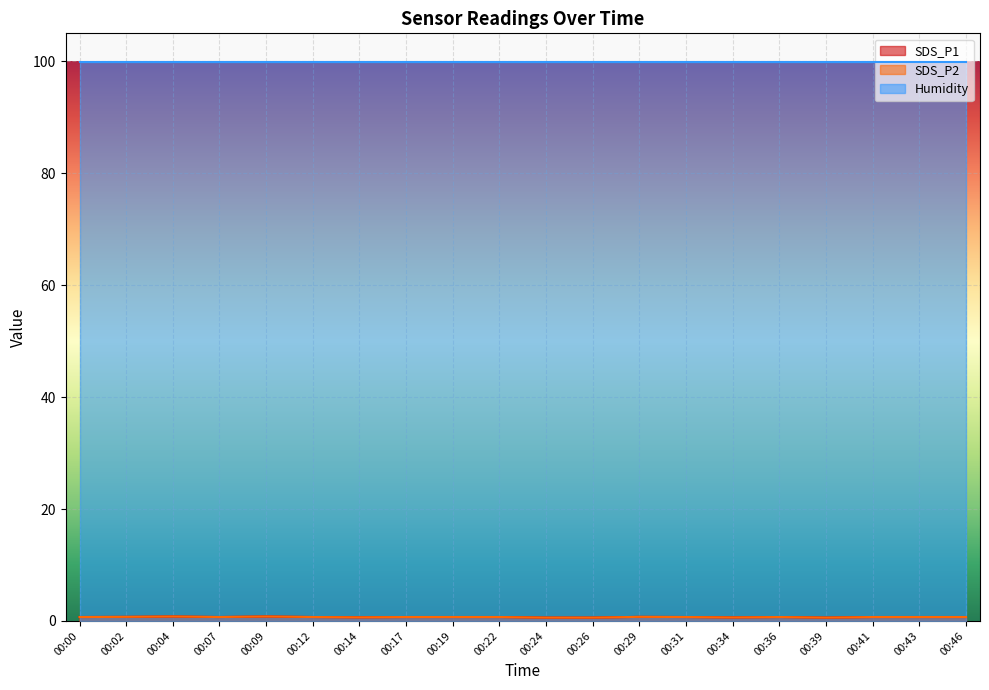

True or false: SDS_P1 and SDS_P2 intersect in this chart.

False